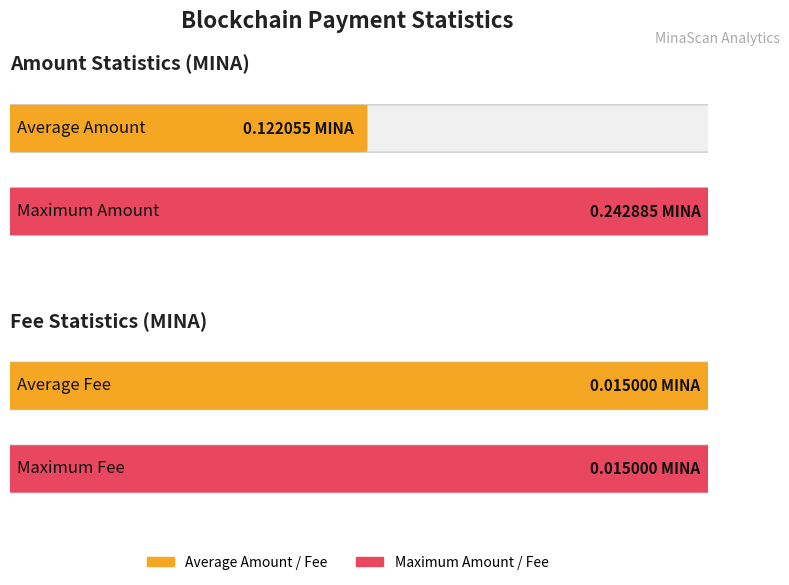

Does the chart contain stacked bars?

No